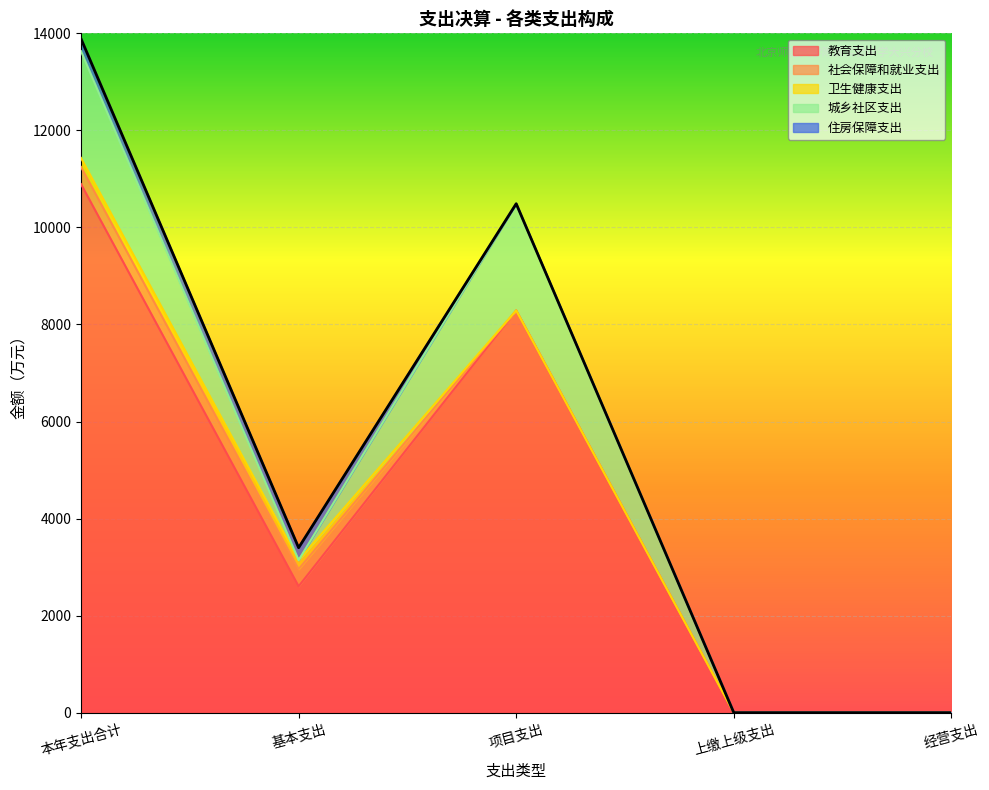

At which category does 教育支出 reach its first local peak?

项目支出